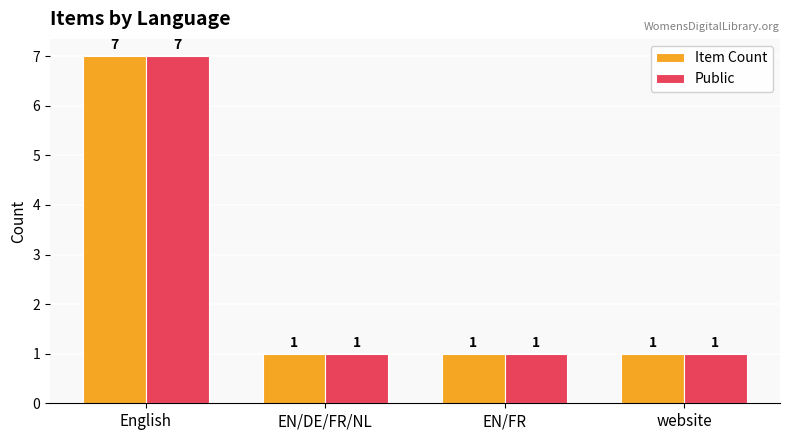

What is the greatest value displayed?

7